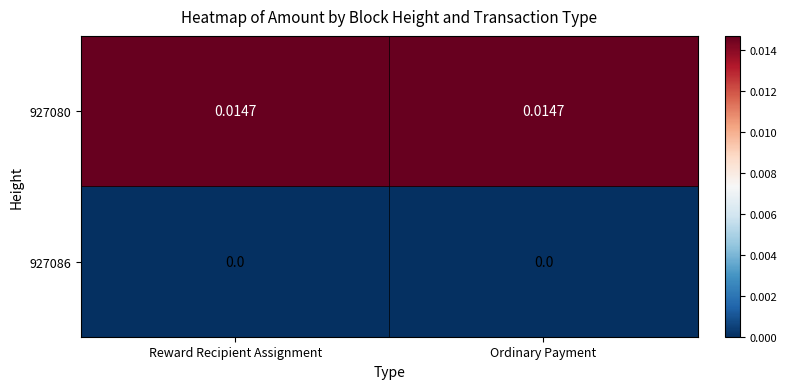

Rank the series at Reward Recipient Assignment from lowest to highest value.

927086, 927080